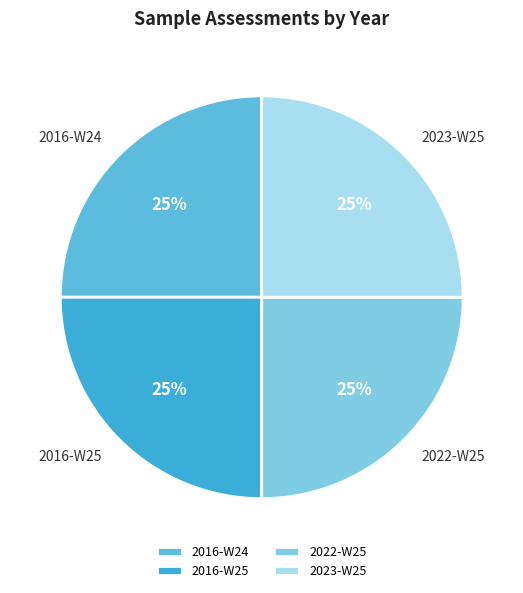

Is there a majority slice in this chart?

No